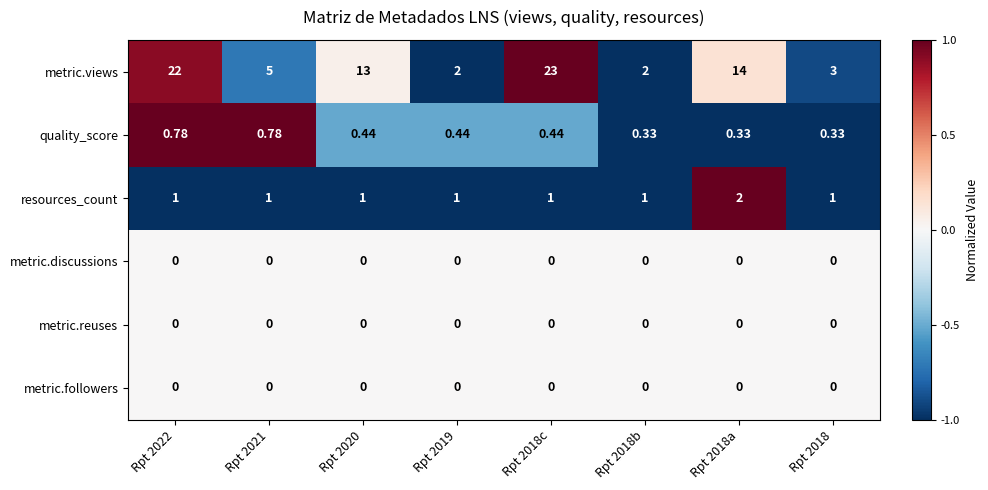

Is the value of metric.views at Rpt 2022 greater than the value of metric.discussions at Rpt 2018a?

Yes